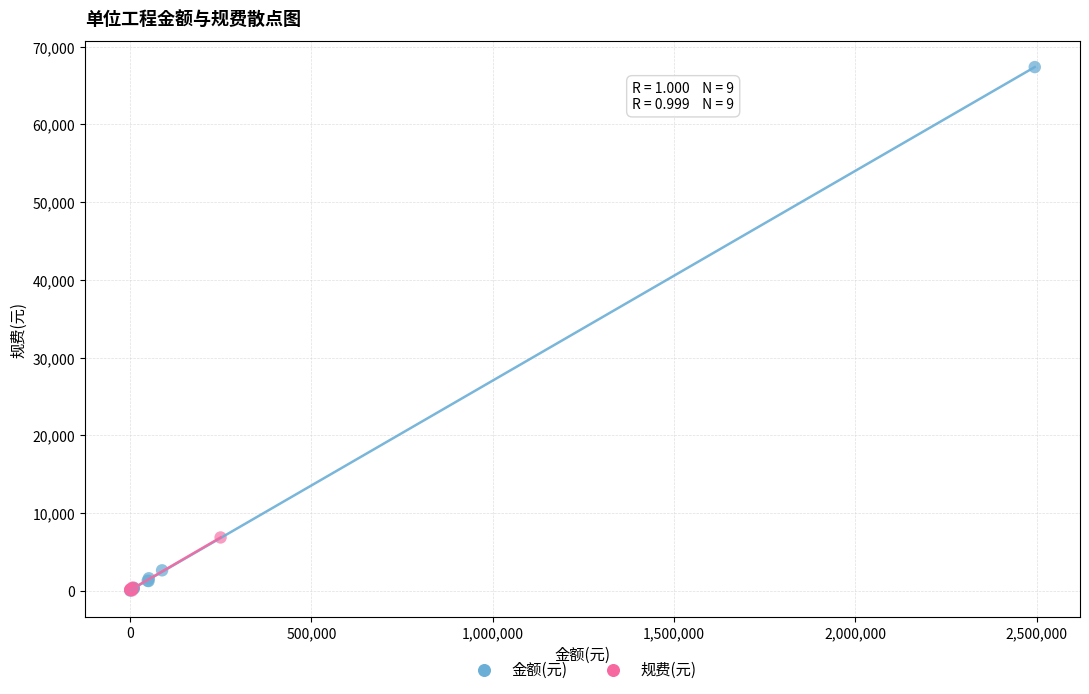

Which series has the largest Y range (max minus min)?

金额(元)